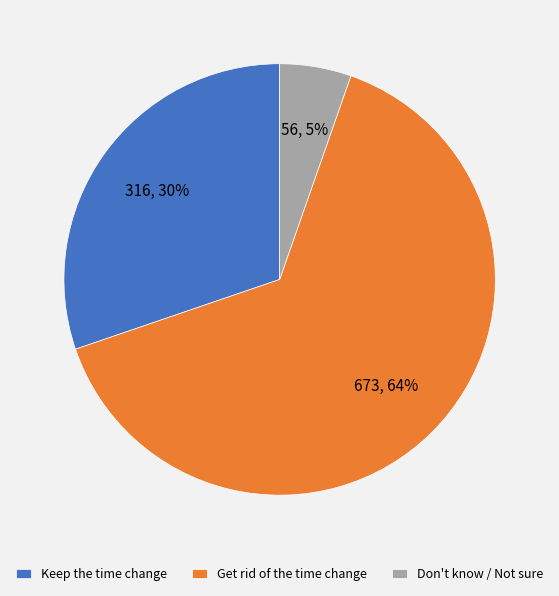

Which slice is the smallest?

Don't know / Not sure